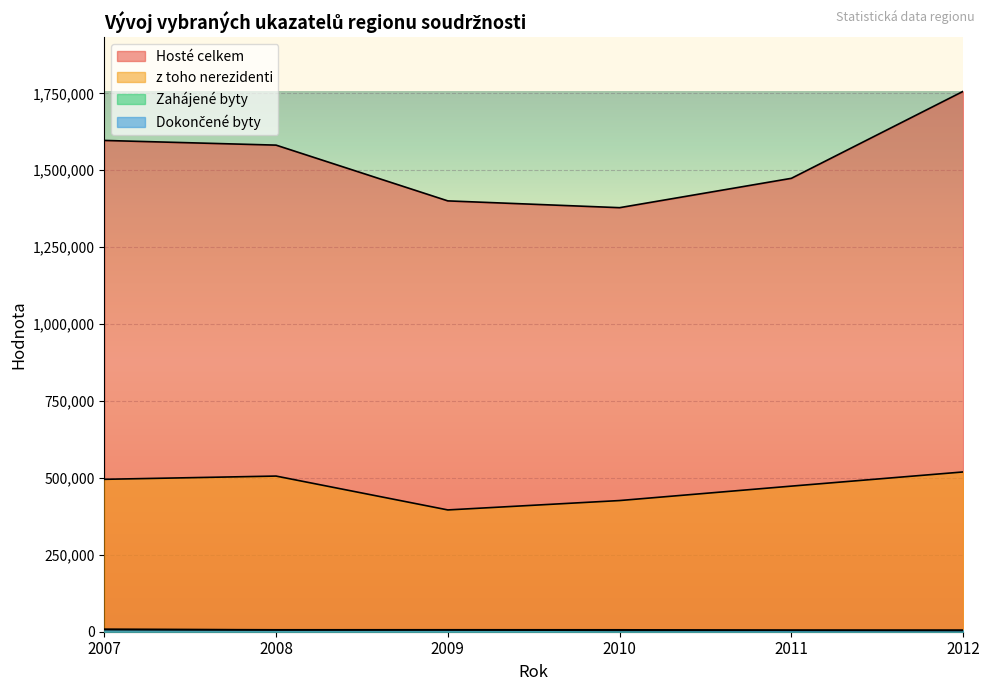

At which label does z toho nerezidenti first exceed 495377?

2008